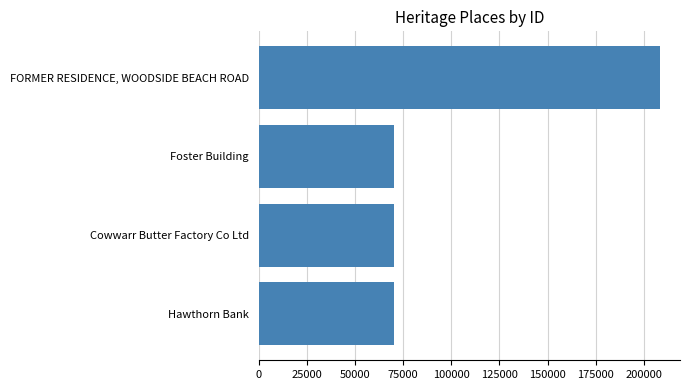

How many bars are there in total?

4